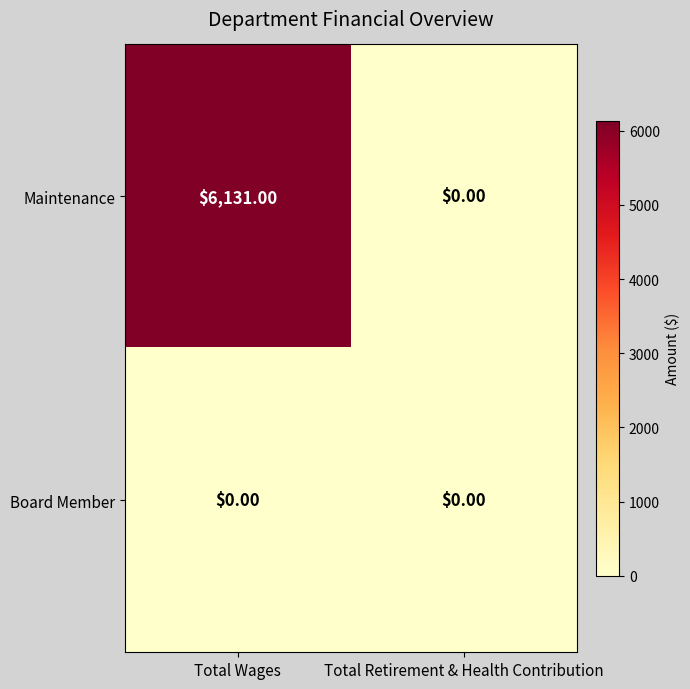

At which category is the sum across all series the highest?

Total Wages